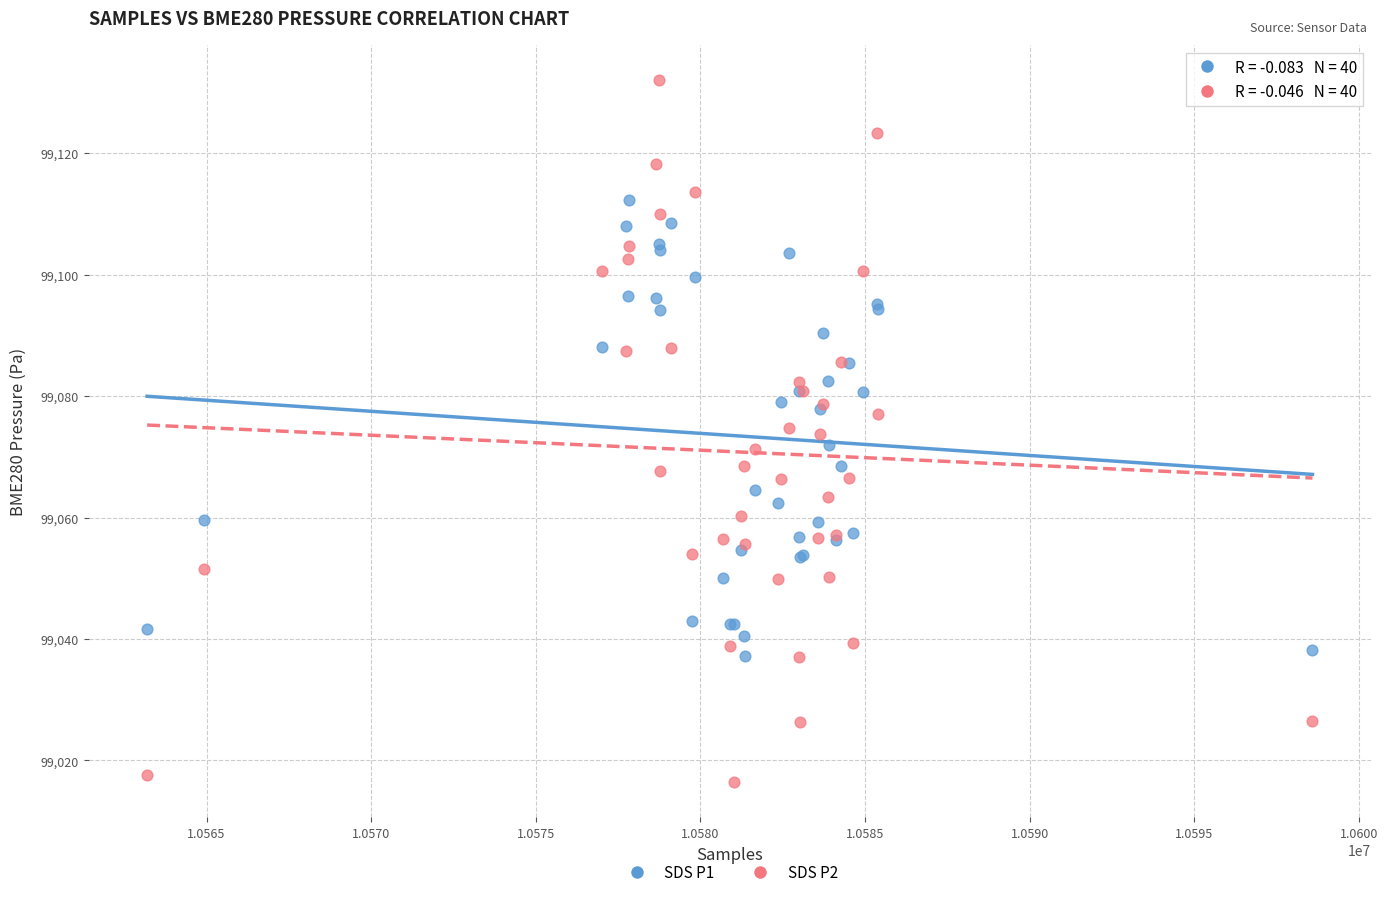

Which series contains the highest Y value?

SDS P2